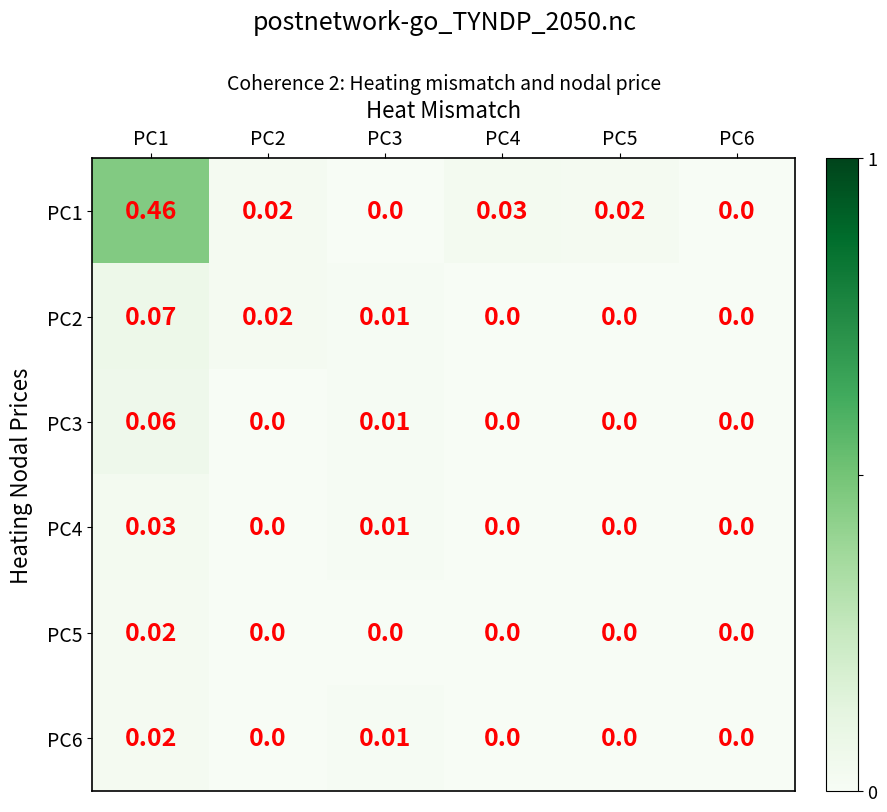

Count the number of data series in this chart.

6